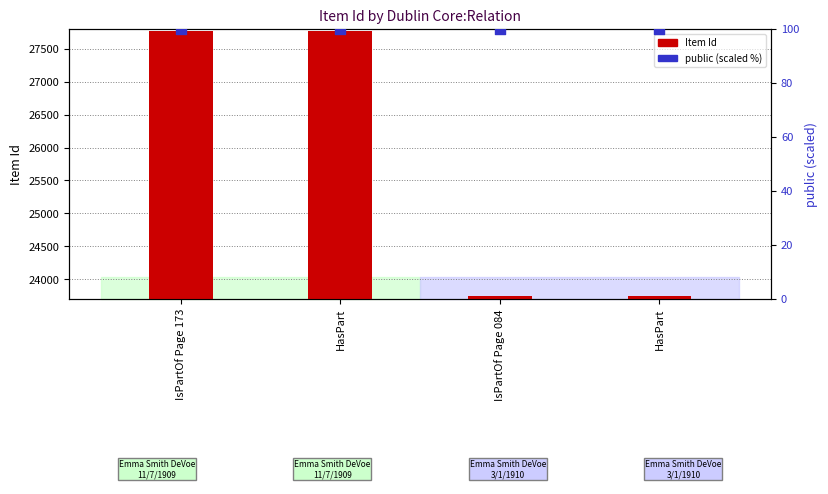

Which series contains the lowest Y value?

Item Id (bar)